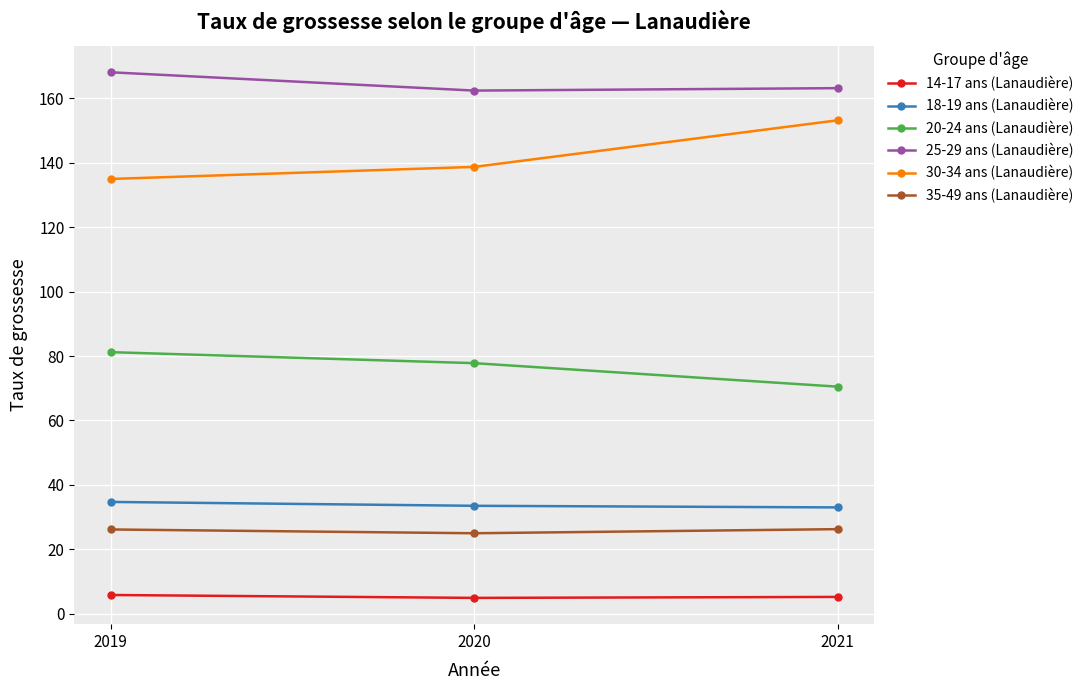

What is the sum of all 25-29 ans (Lanaudière) values?

493.8